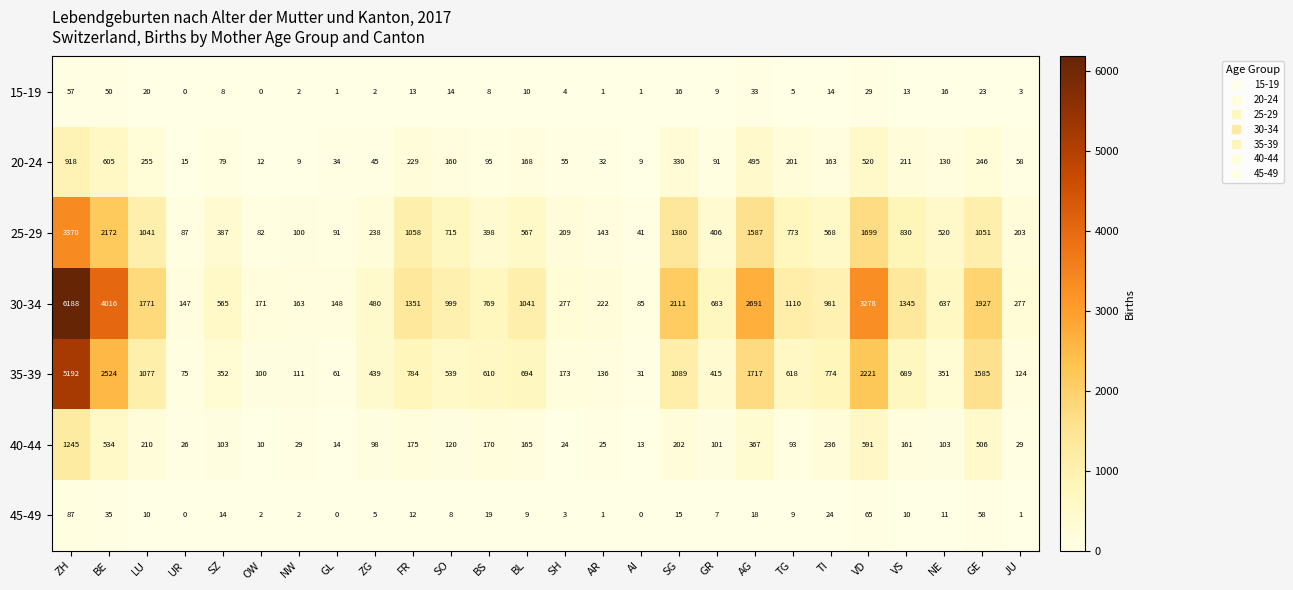

At SZ, list the series in order from largest to smallest.

30-34, 25-29, 35-39, 40-44, 20-24, 45-49, 15-19